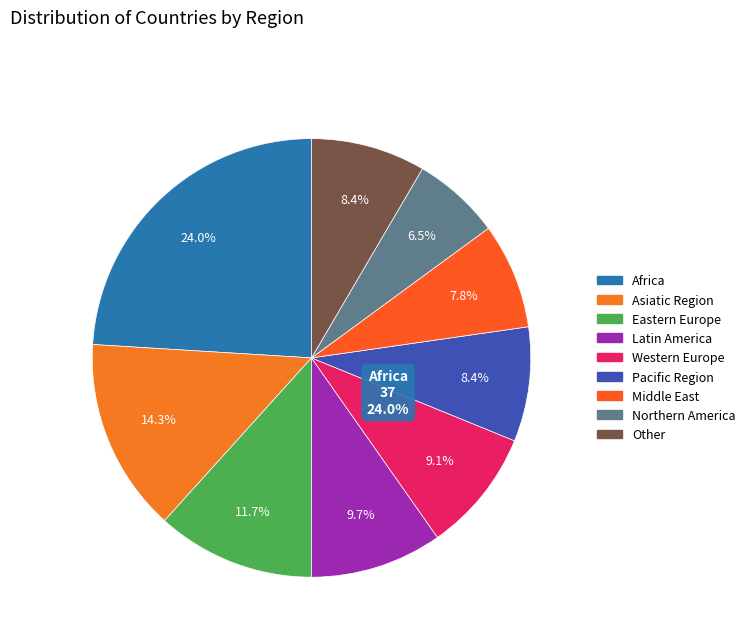

How many segments does this pie chart have?

9